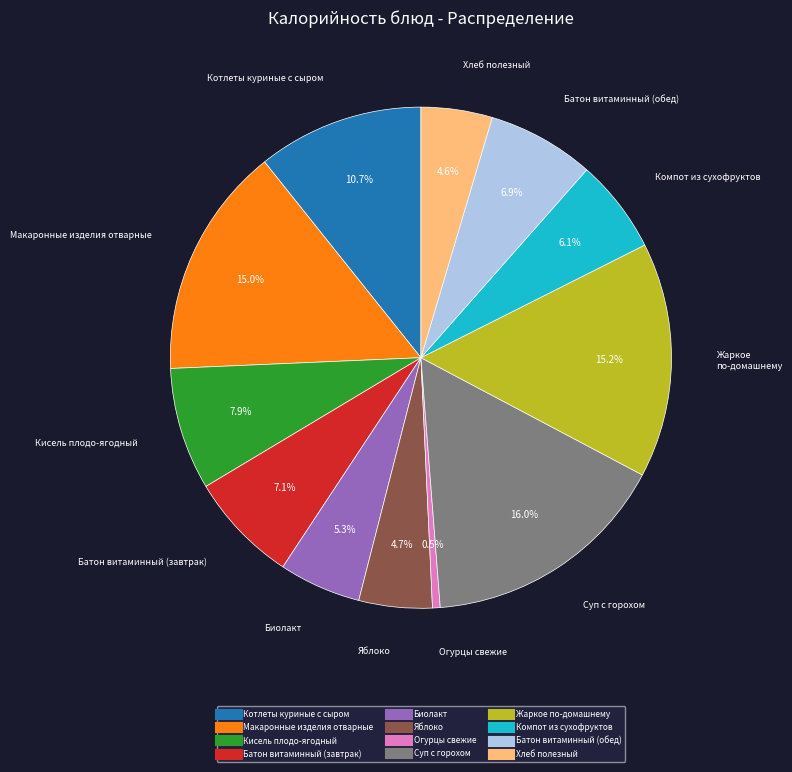

Approximately how many times larger is the value at Макаронные изделия отварные compared to Котлеты куриные с сыром?

1.4